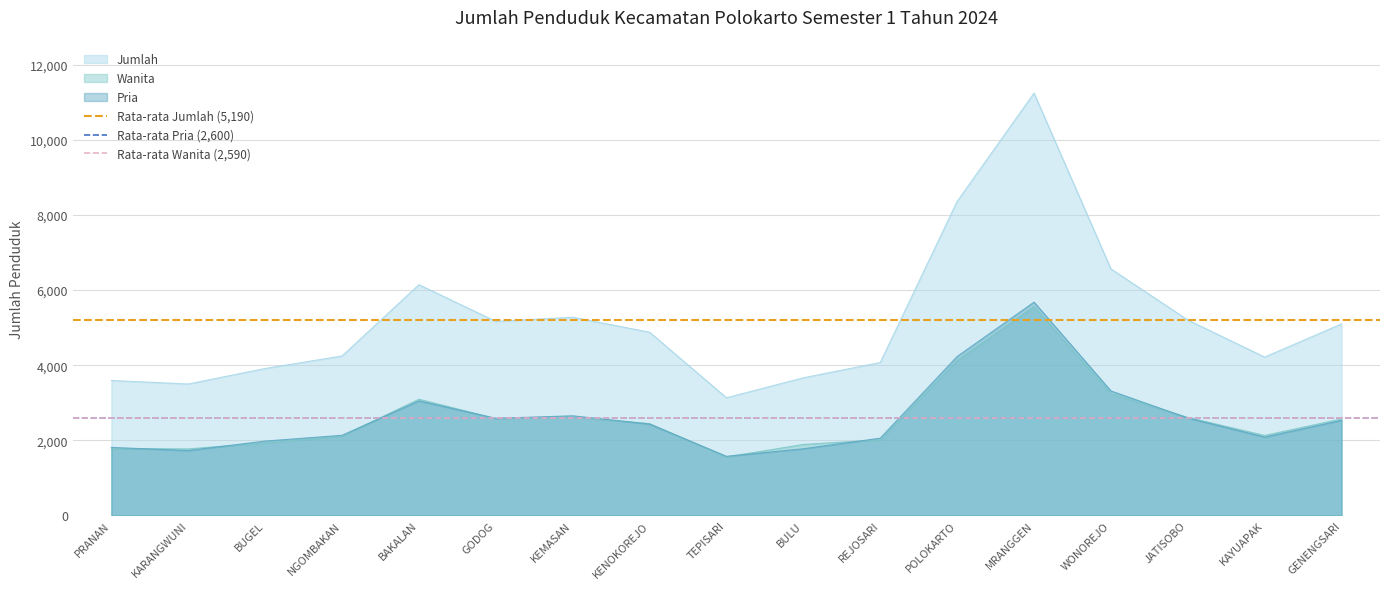

At which label is Jumlah closest to 7185?

WONOREJO